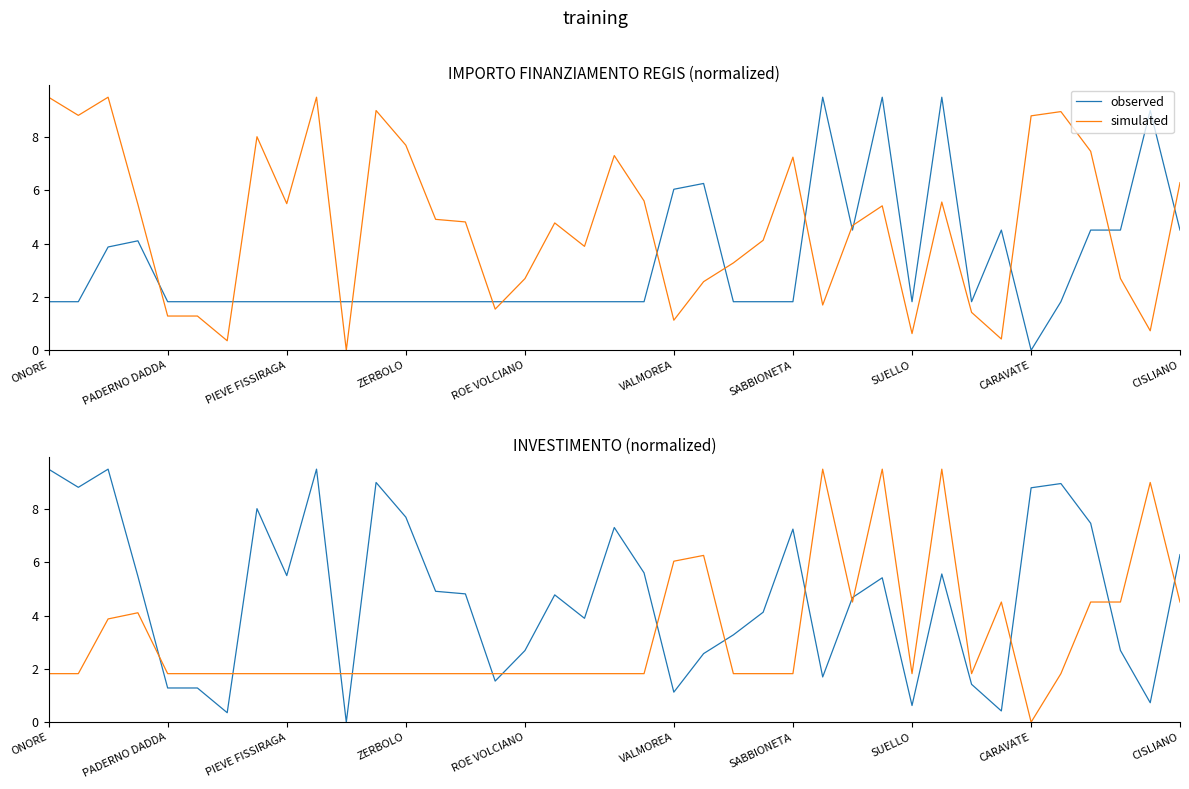

List the series in order of their peak value, highest first.

observed, simulated